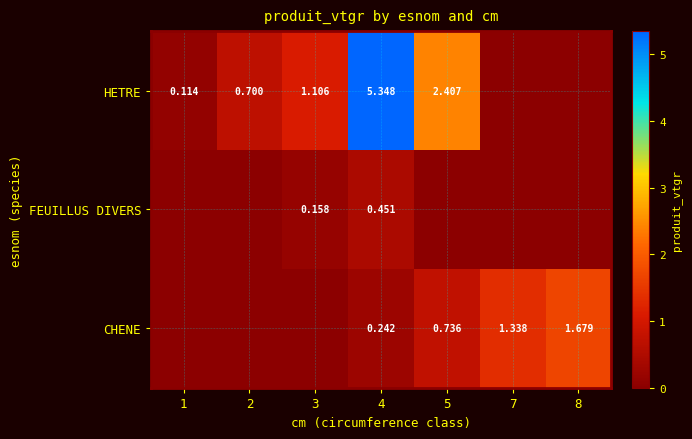

At which label is HETRE closest to 2?

5